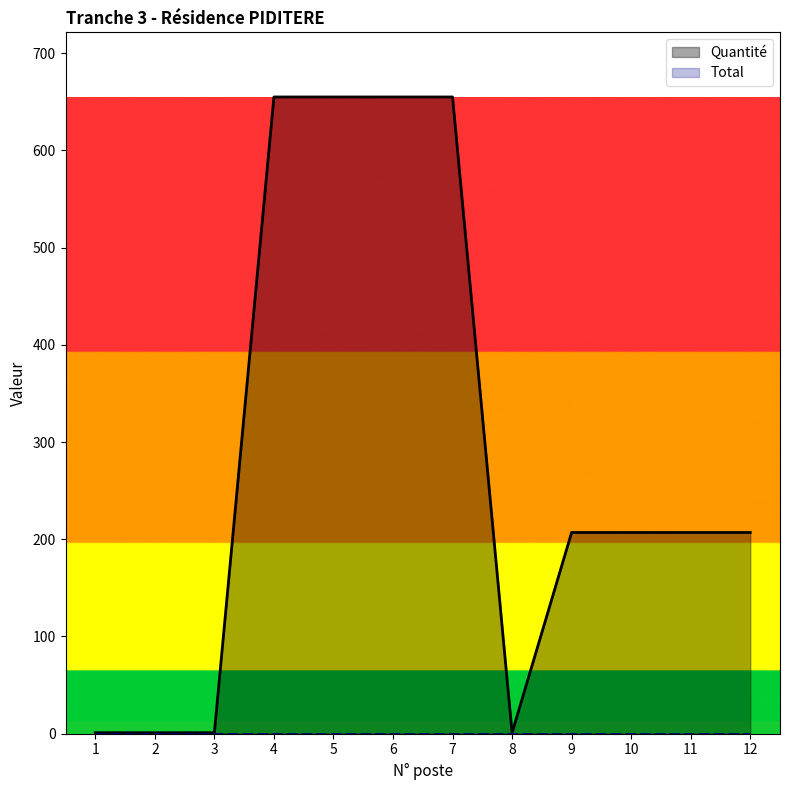

What is the sum of the values at 10 and 1?

208